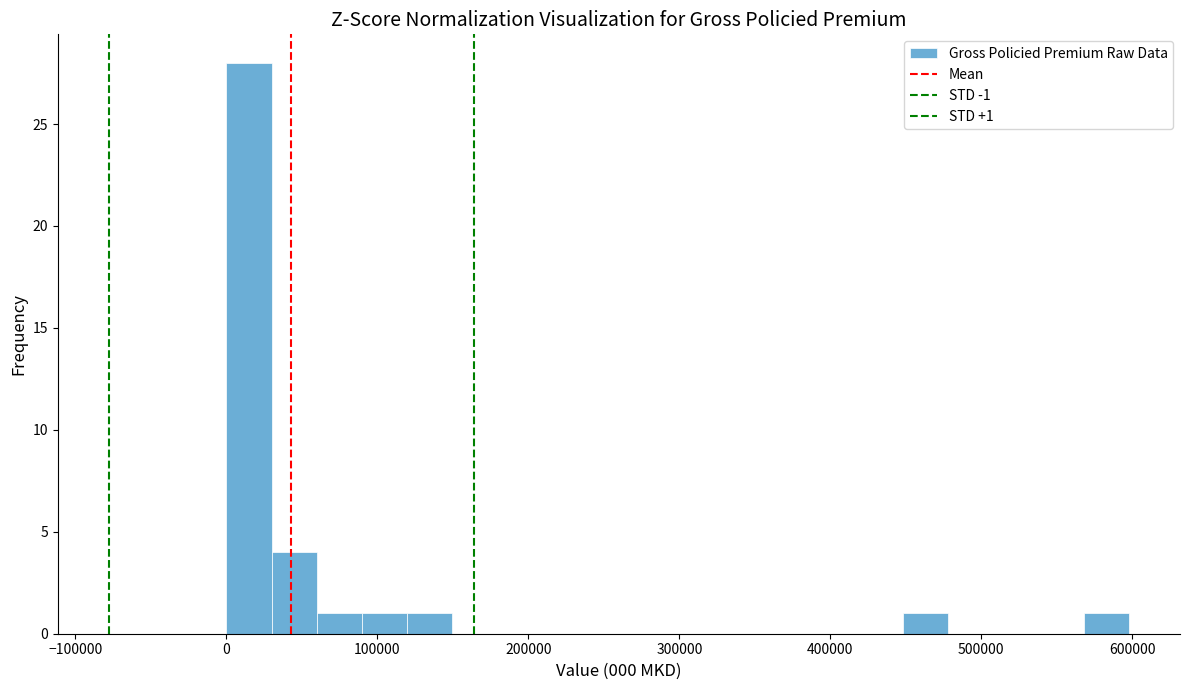

Read against the x-axis, roughly where is the centre of the tallest bar?

10000